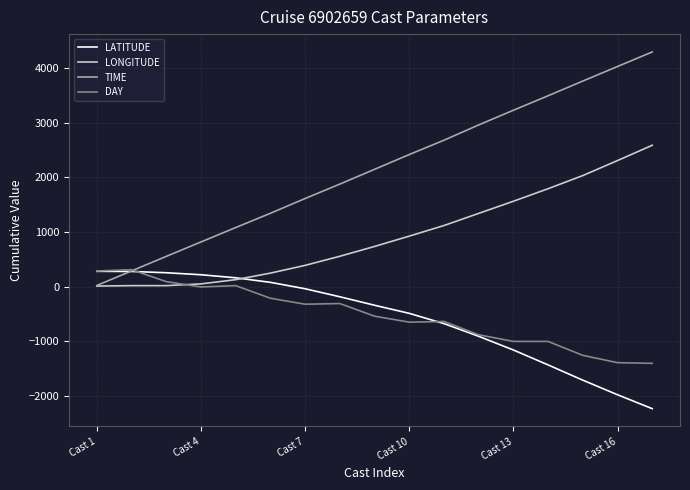

How many values in the LONGITUDE series are below 735?

8